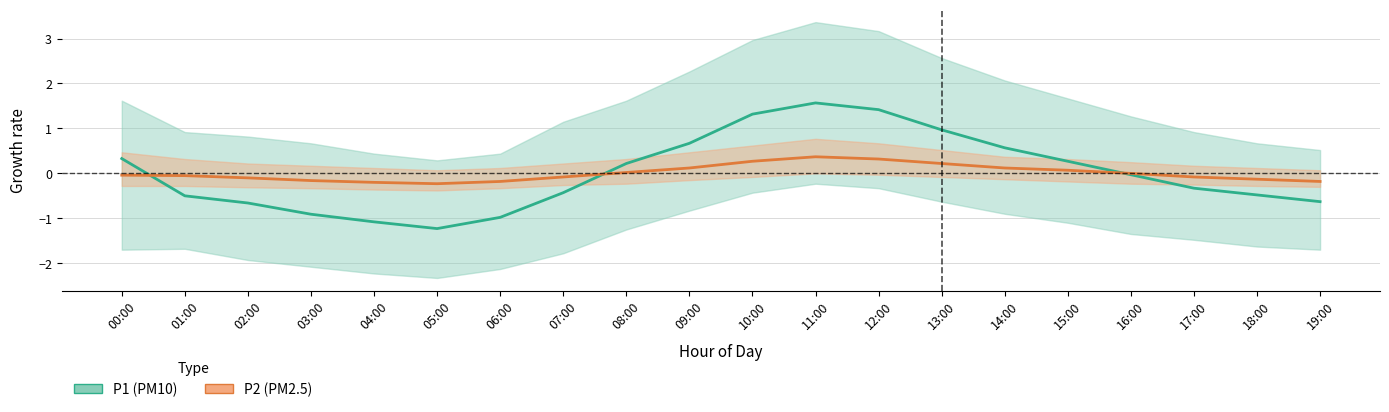

How many interior local peaks does the P2 (PM2.5) series have?

1